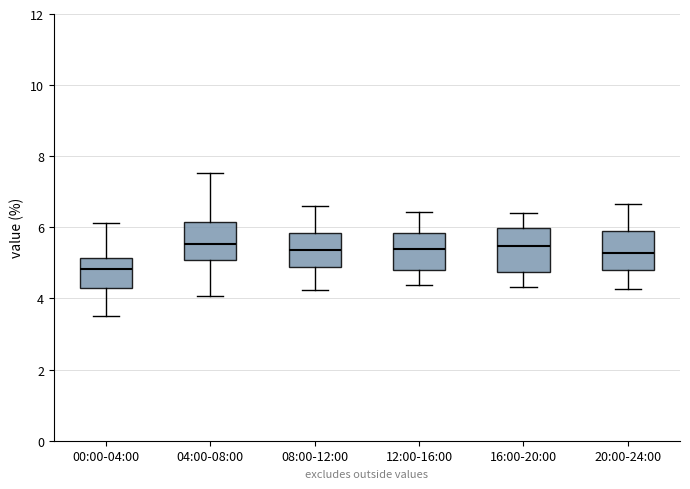

Reading left to right, transcribe this box plot: for each box, give where its median line is, the range the box spans, and where its two whiskers end, as read against the y-axis. The values are not printed on the chart, so give them approximately, as read against the axis.

00:00-04:00: median 4.8, box 4.4 to 5.2, whiskers 3.6 to 6.2
04:00-08:00: median 5.6, box 5.0 to 6.2, whiskers 4.0 to 7.6
08:00-12:00: median 5.4, box 4.8 to 5.8, whiskers 4.2 to 6.6
12:00-16:00: median 5.4, box 4.8 to 5.8, whiskers 4.4 to 6.4
16:00-20:00: median 5.4, box 4.8 to 6.0, whiskers 4.4 to 6.4
20:00-24:00: median 5.2, box 4.8 to 6.0, whiskers 4.2 to 6.6